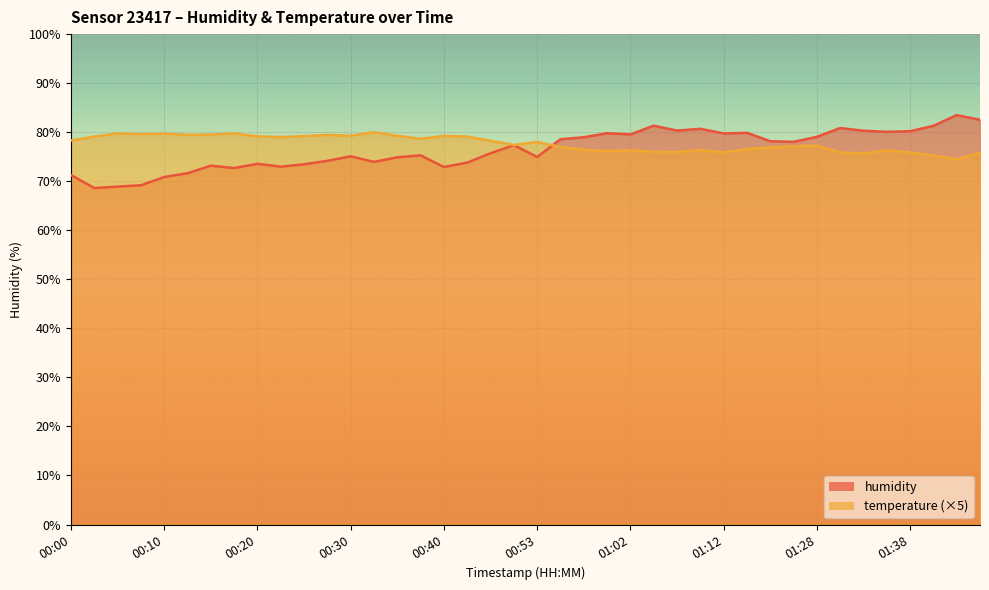

What is the difference between the highest and lowest values at 00:32?

6.1